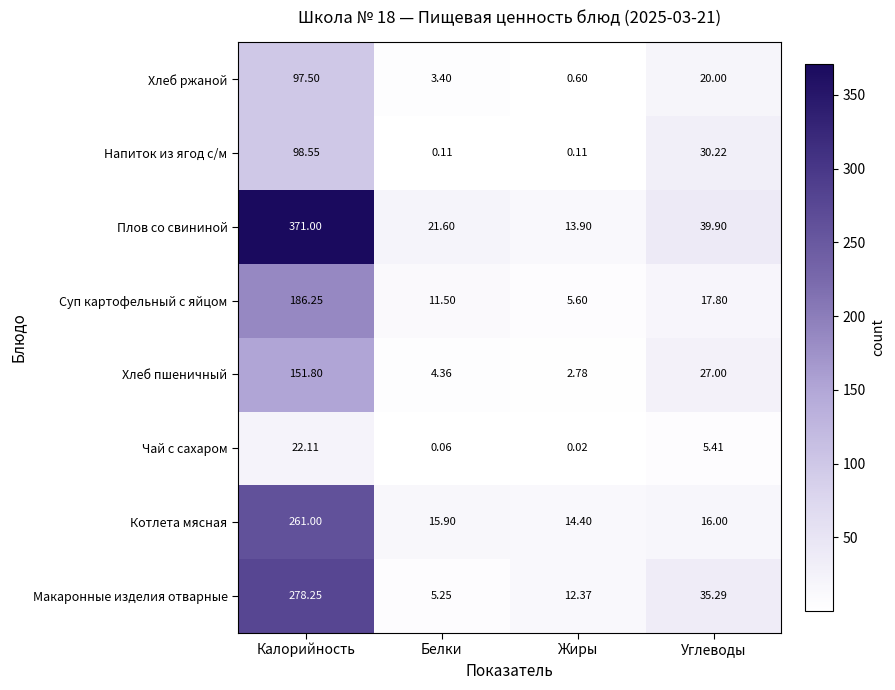

Rank the series at Жиры from lowest to highest value.

Чай с сахаром, Напиток из ягод с/м, Хлеб ржаной, Хлеб пшеничный, Суп картофельный с яйцом, Макаронные изделия отварные, Плов со свининой, Котлета мясная